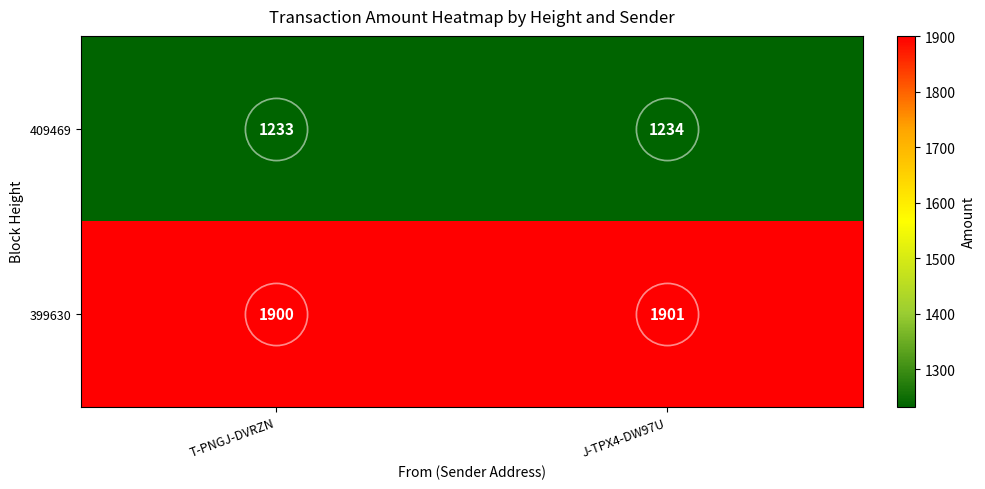

True or false: 409469 has a value of 610 at T-PNGJ-DVRZN.

False